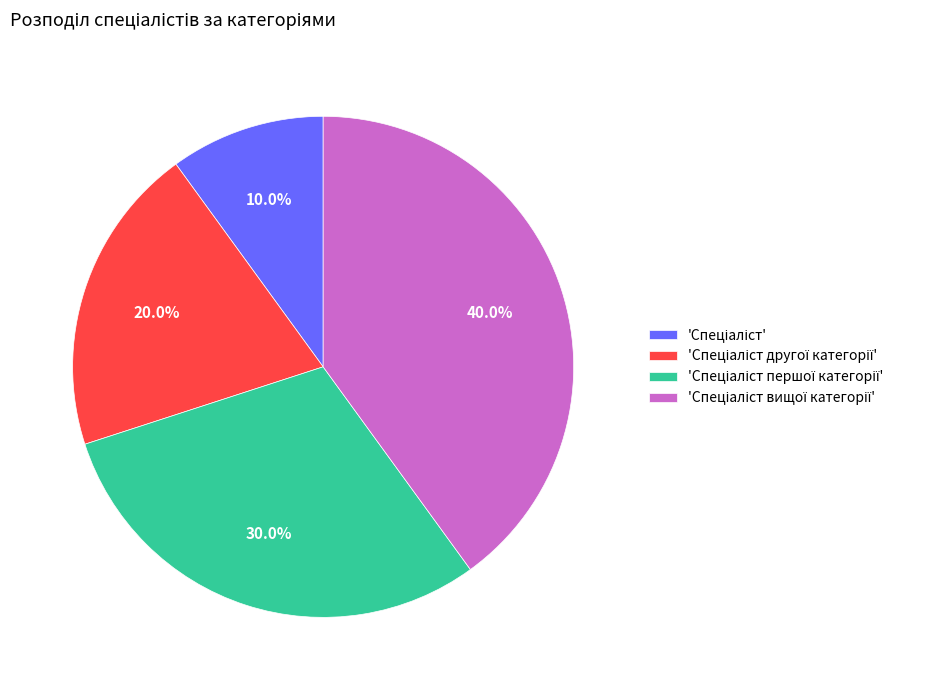

Is there a majority slice in this chart?

No